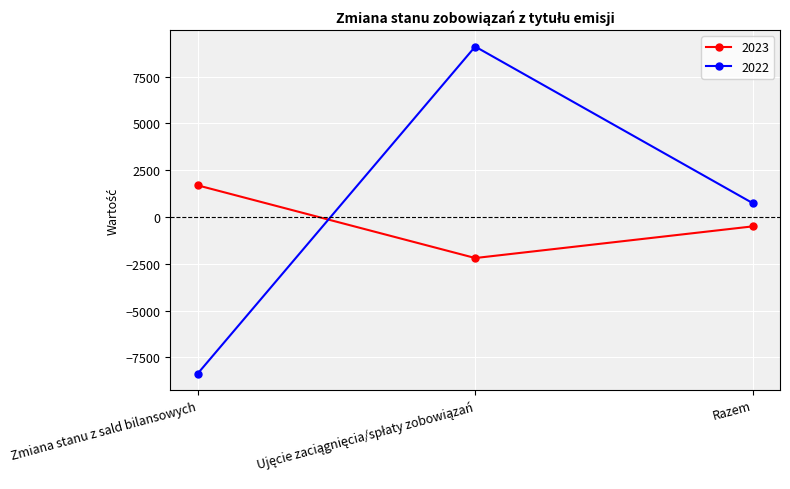

How many lines are shown in the chart?

2